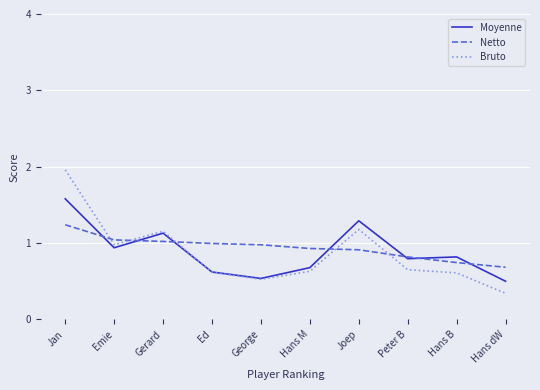

What position from the right is Peter B?

3